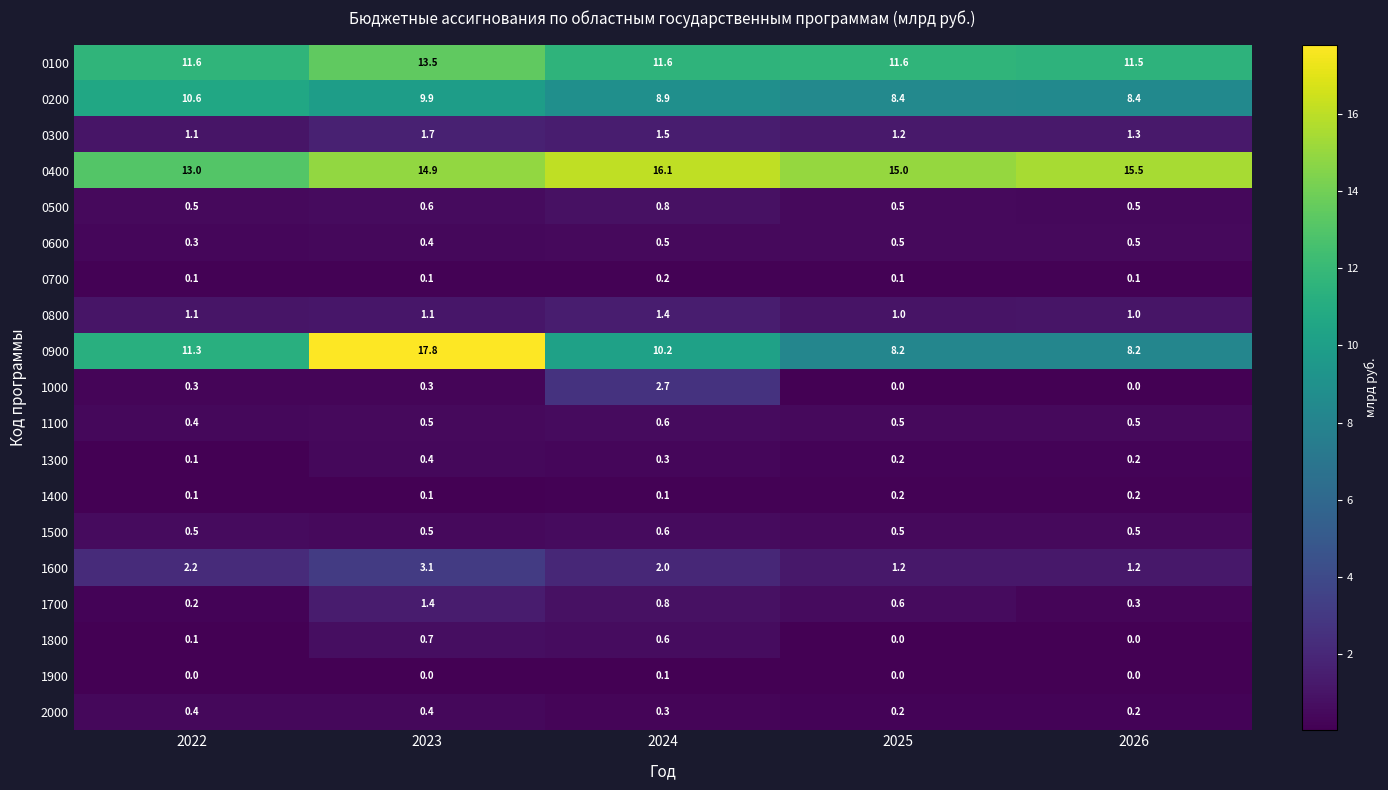

What is the difference between the 1700 values at 2024 and 2022?

0.6